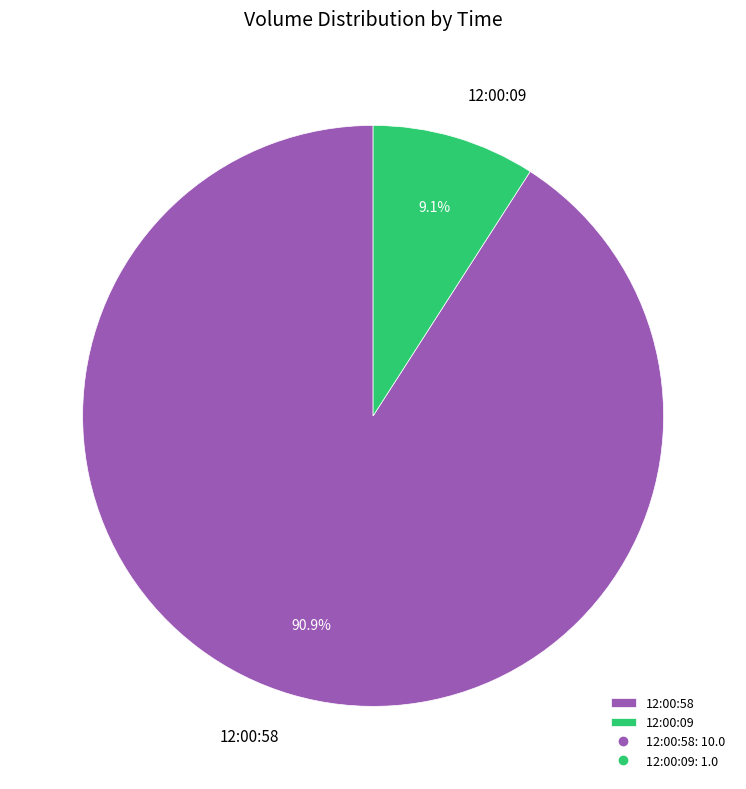

Which has a higher value, 12:00:09 or 12:00:58?

12:00:58